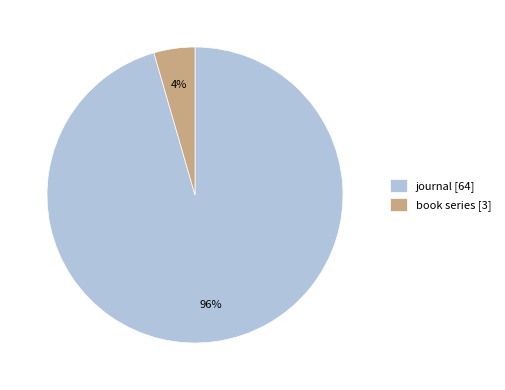

What is the largest slice in the pie chart?

journal